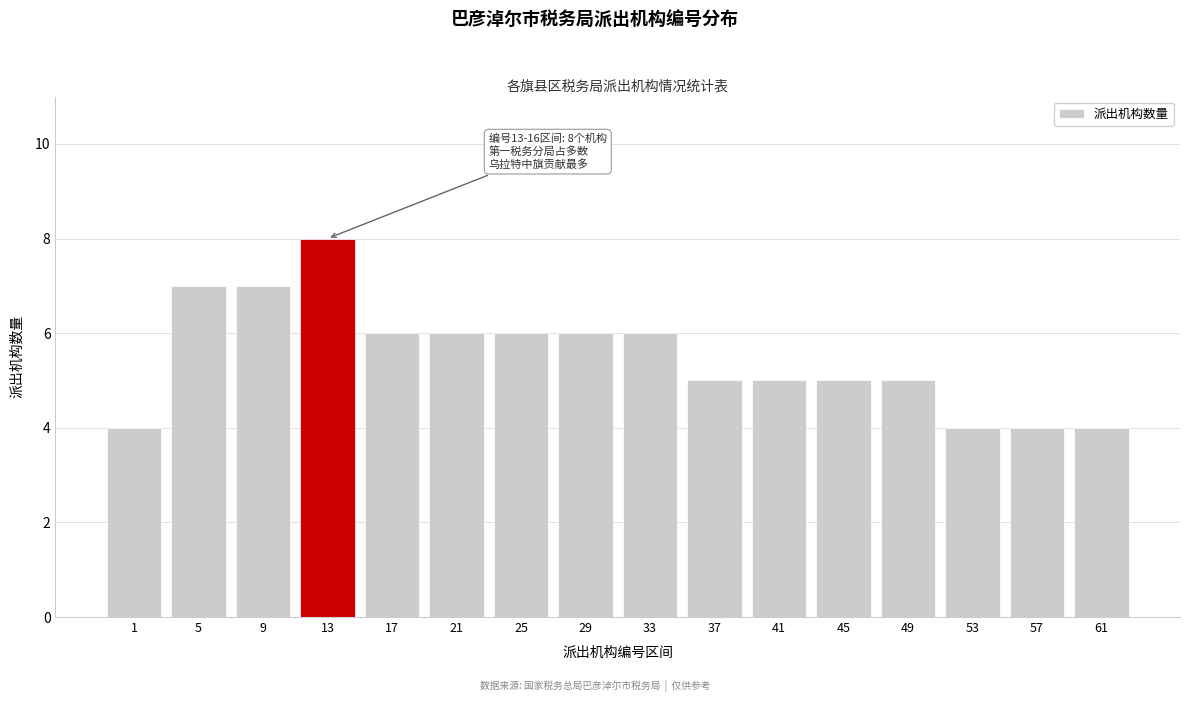

Reading left to right, list all the values displayed in this chart.

1=4	5=7	9=7	13=8	17=6	21=6	25=6	29=6	33=6	37=5	41=5	45=5	49=5	53=4	57=4	61=4